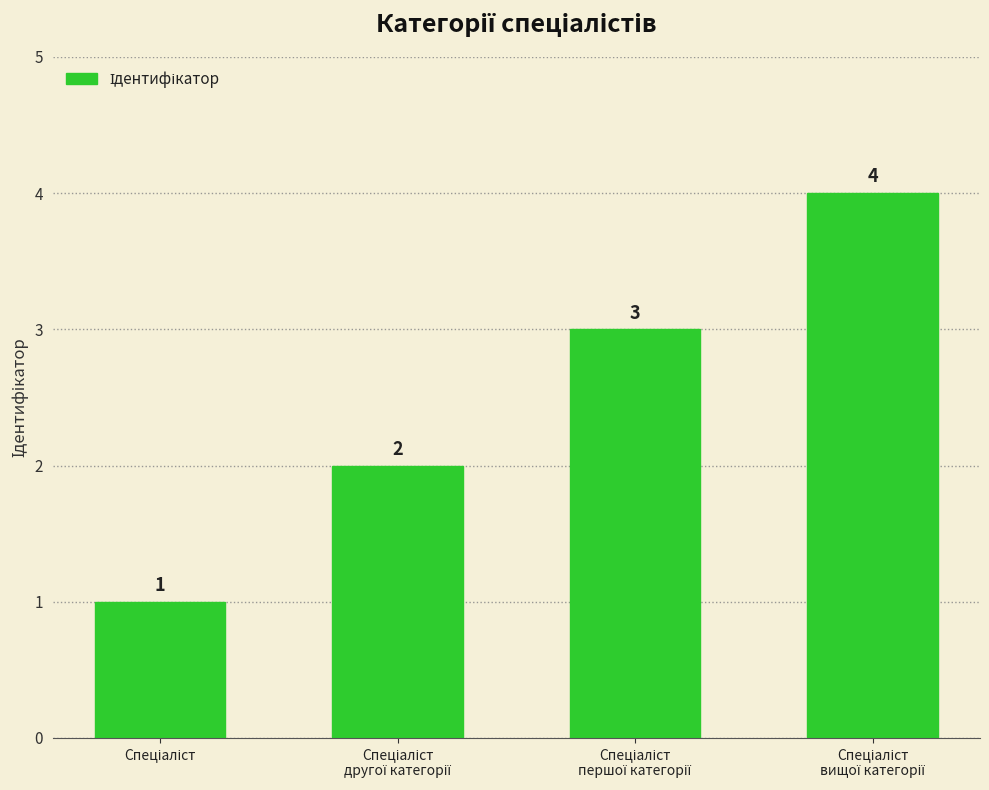

Count the values in the range 2 to 4.

3